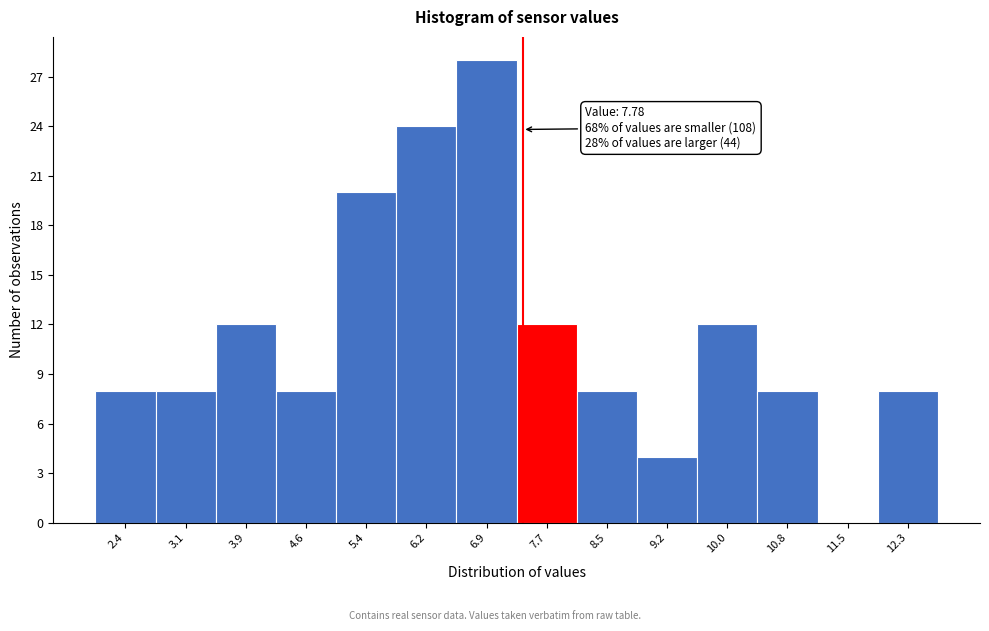

Reading left to right, transcribe all the data shown in this chart.

2.4=8	3.1=8	3.9=12	4.6=8	5.4=20	6.2=24	6.9=28	7.7=12	8.5=8	9.2=4	10.0=12	10.8=8	11.5=0	12.3=8